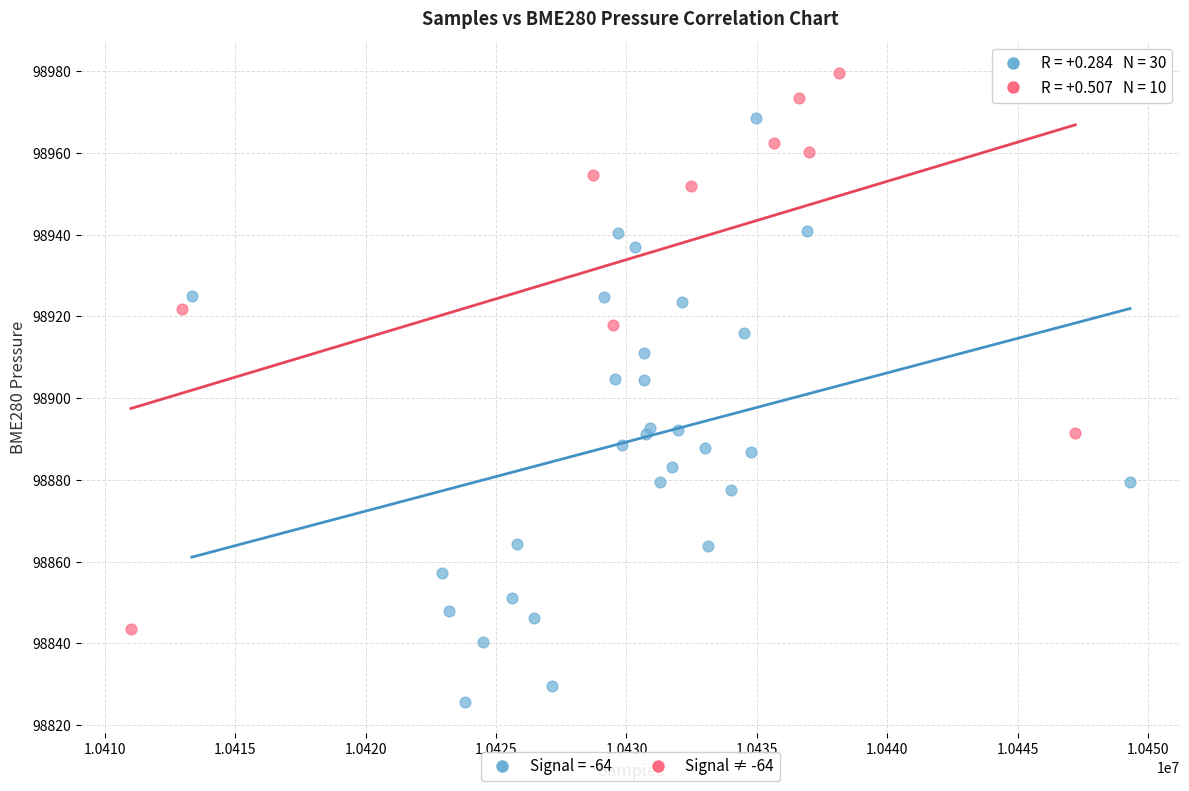

Which series contains the lowest Y value?

Signal = -64